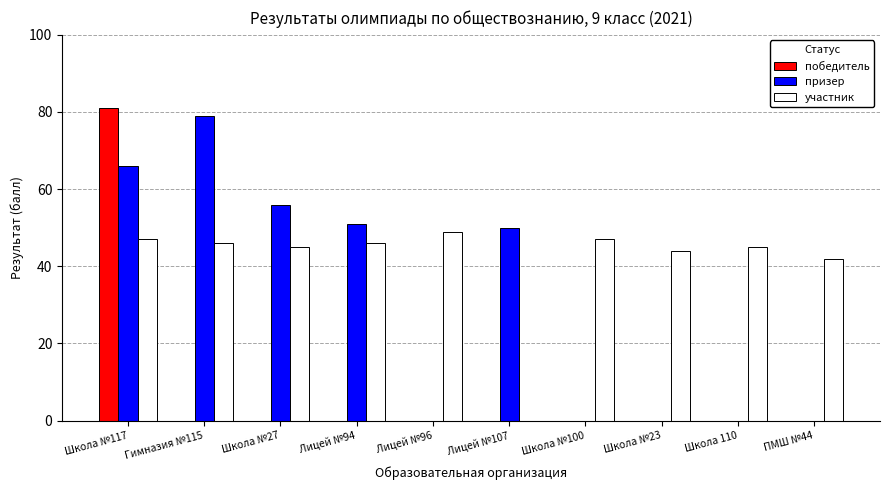

What is the maximum value for победитель?

81